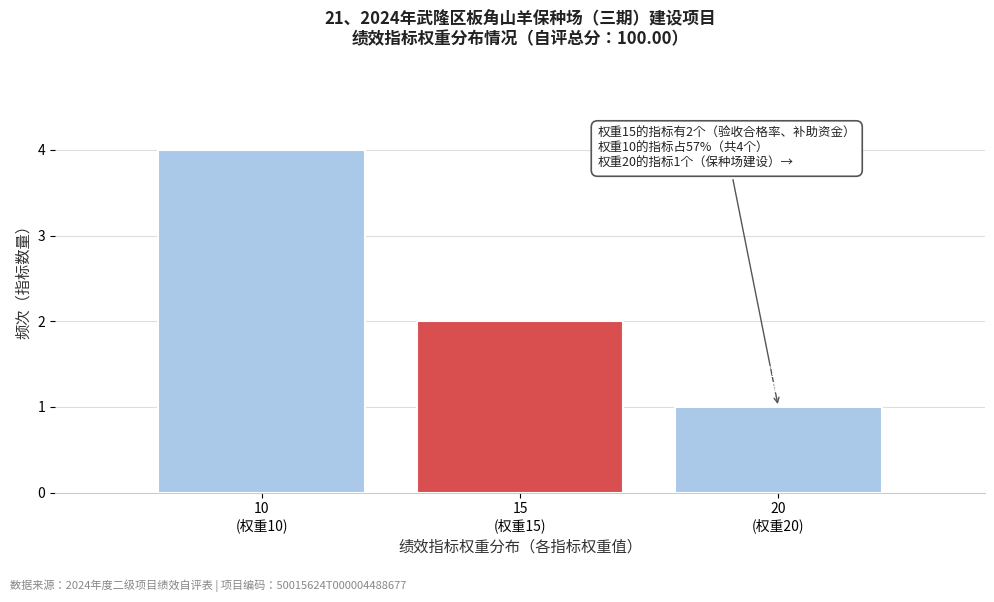

Reading right to left, what are all the values shown in this chart?

1	2	4